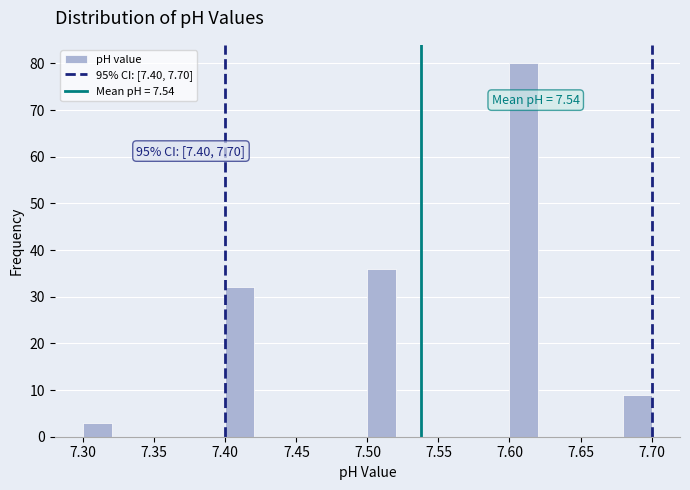

Which range on the x-axis has the tallest bar?

7.60 to 7.62